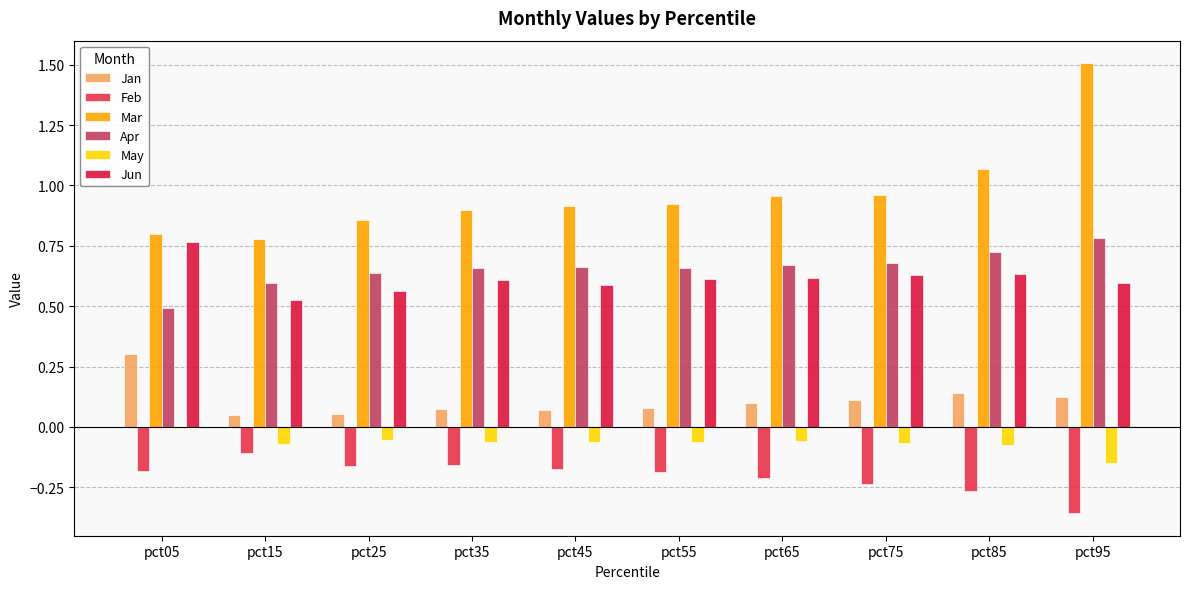

Are the bars grouped side by side (vs. stacked)?

Yes